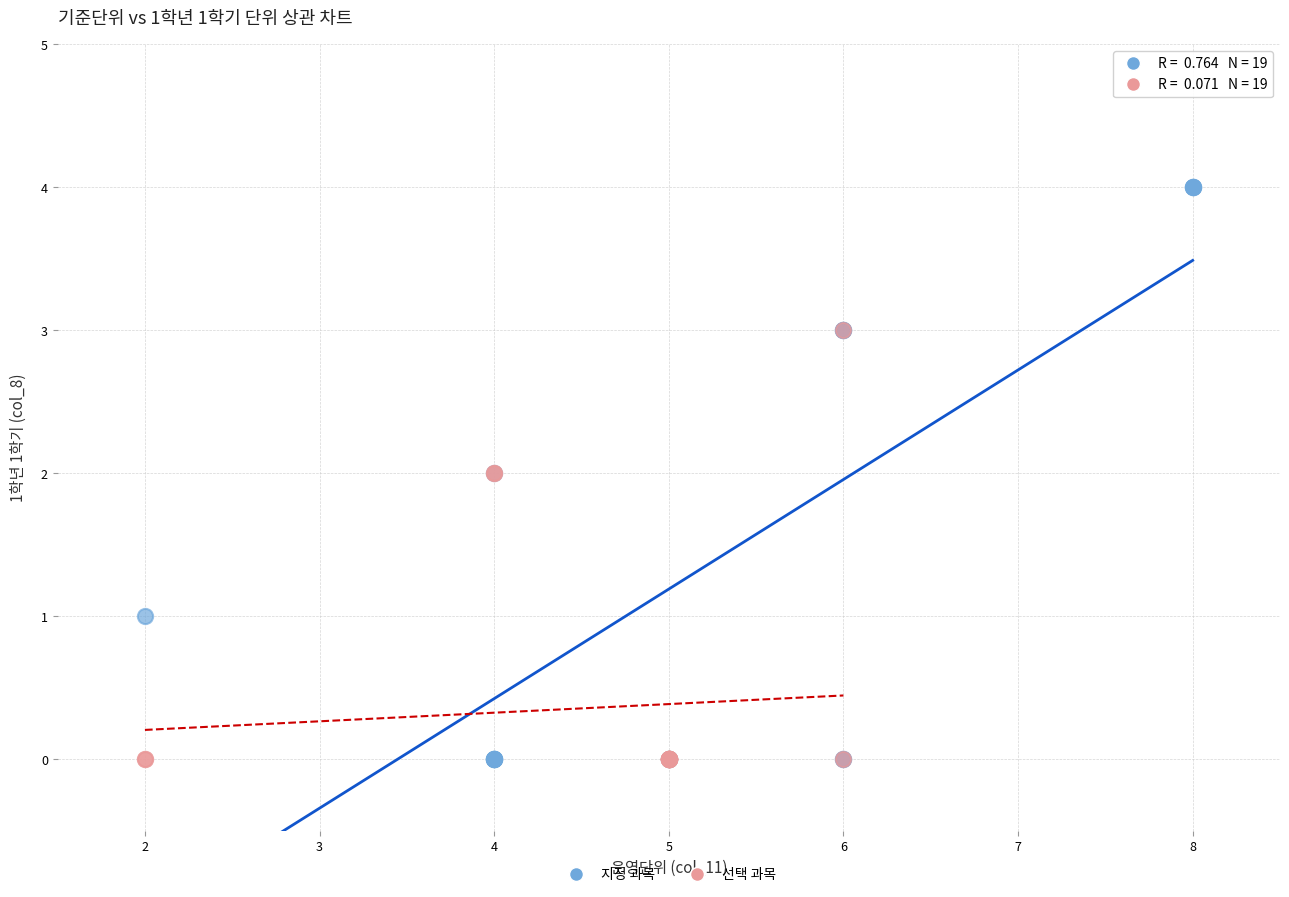

Which series reaches the maximum Y coordinate?

지정 과목